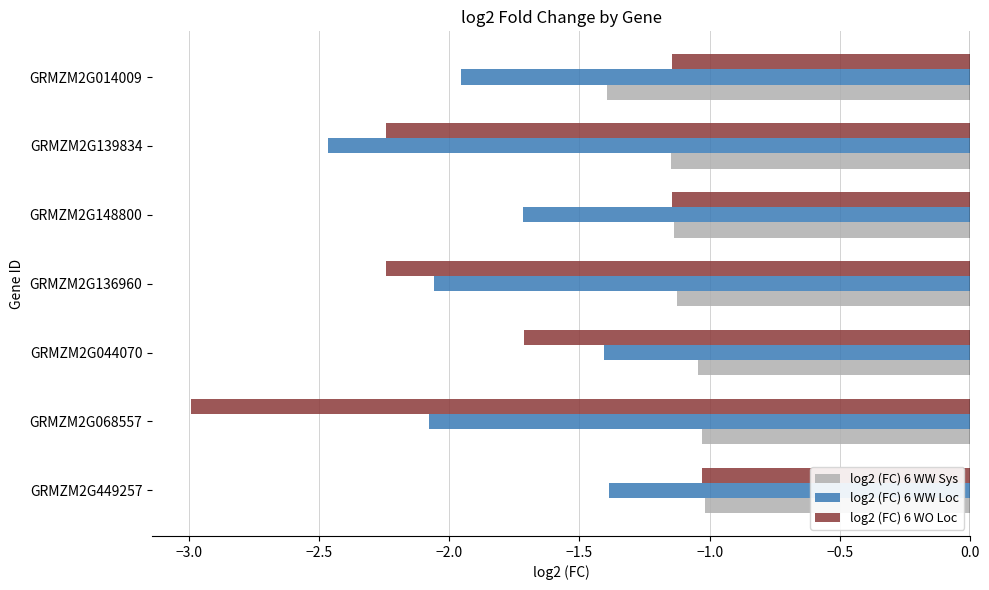

Rank the series at GRMZM2G136960 from highest to lowest value.

log2 (FC) 6 WW Sys, log2 (FC) 6 WW Loc, log2 (FC) 6 WO Loc